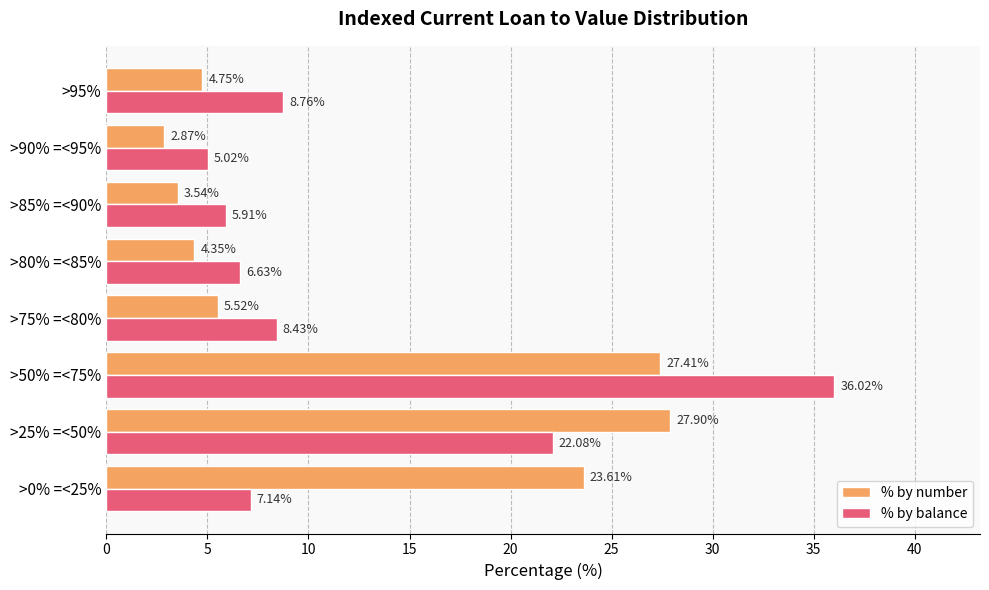

Rank the categories by % by number value from highest to lowest.

>25% =<50%, >50% =<75%, >0% =<25%, >75% =<80%, >95%, >80% =<85%, >85% =<90%, >90% =<95%